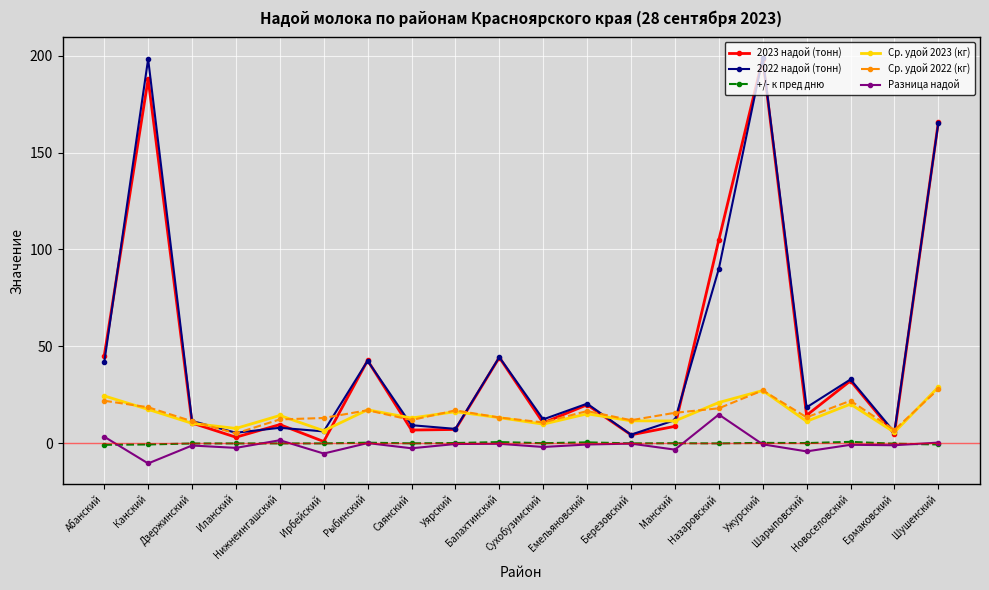

Is it true that Разница надой equals -0.2 at Балахтинский?

True